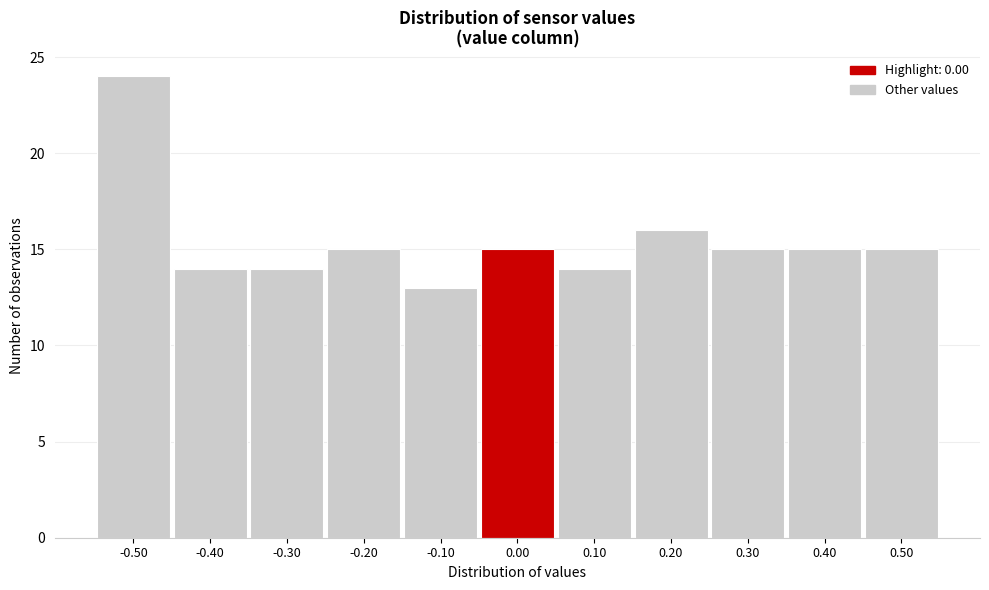

How tall is the bar that spans 0.25 to 0.35 on the x-axis? The values are not printed on the chart, so give them approximately, as read against the axis.

15